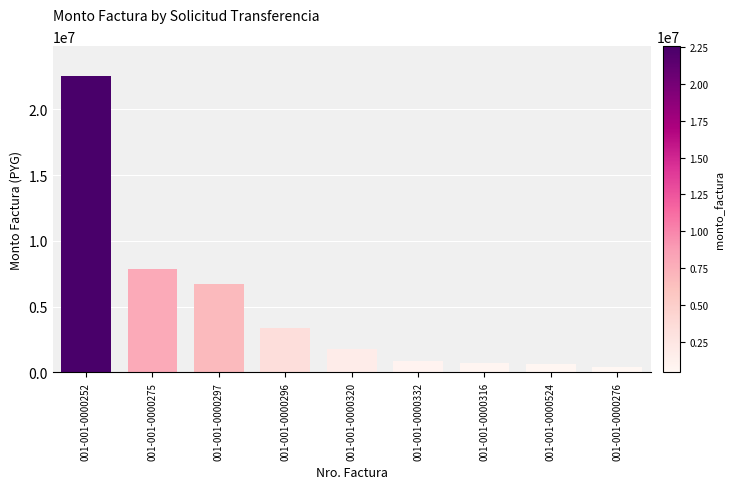

Which has a higher value, 001-001-0000320 or 001-001-0000252?

001-001-0000252